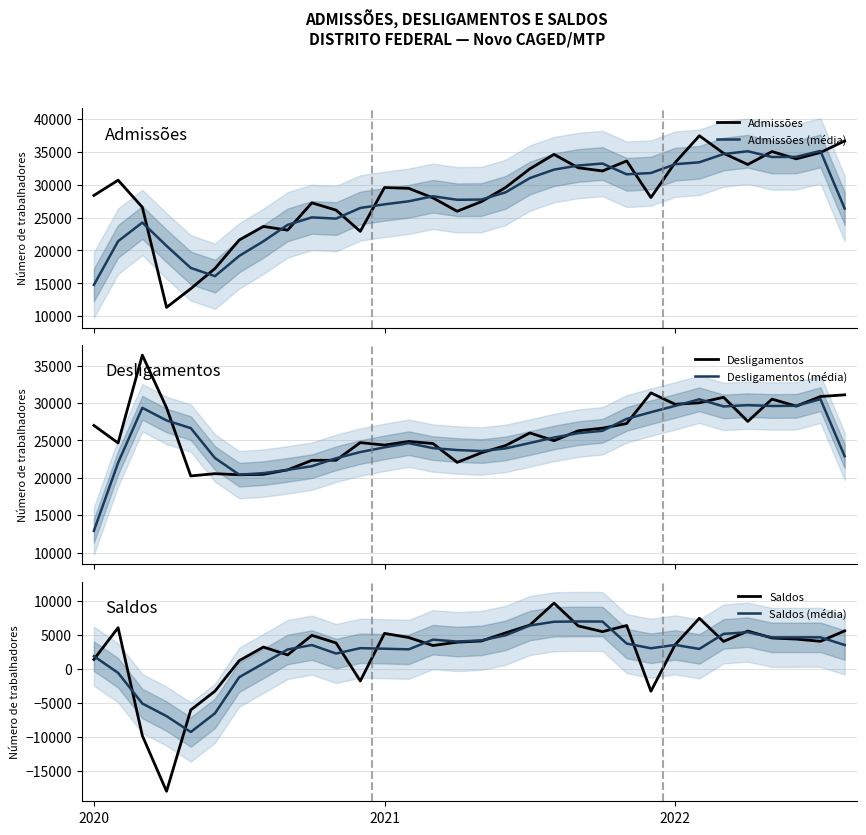

True or false: Saldos (média) and Desligamentos (média) intersect in this chart.

False